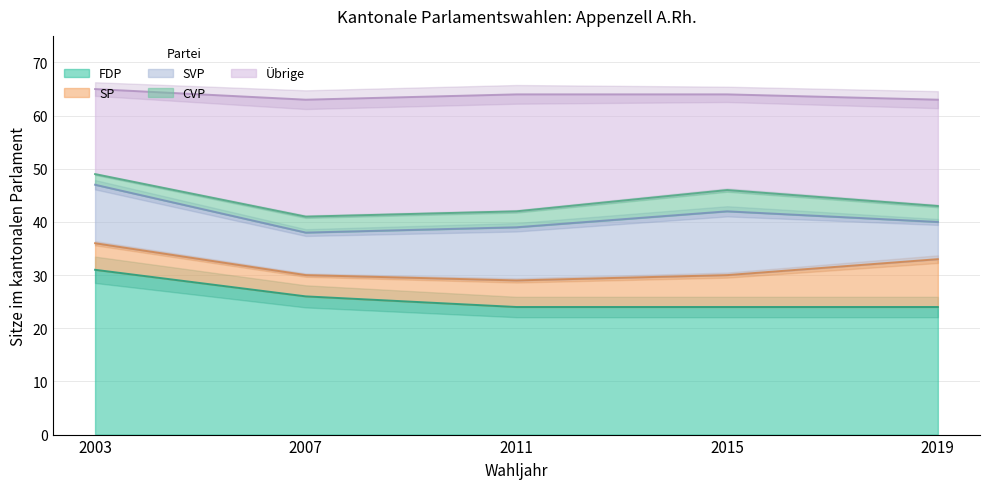

True or false: Übrige and SP cross at least once.

False